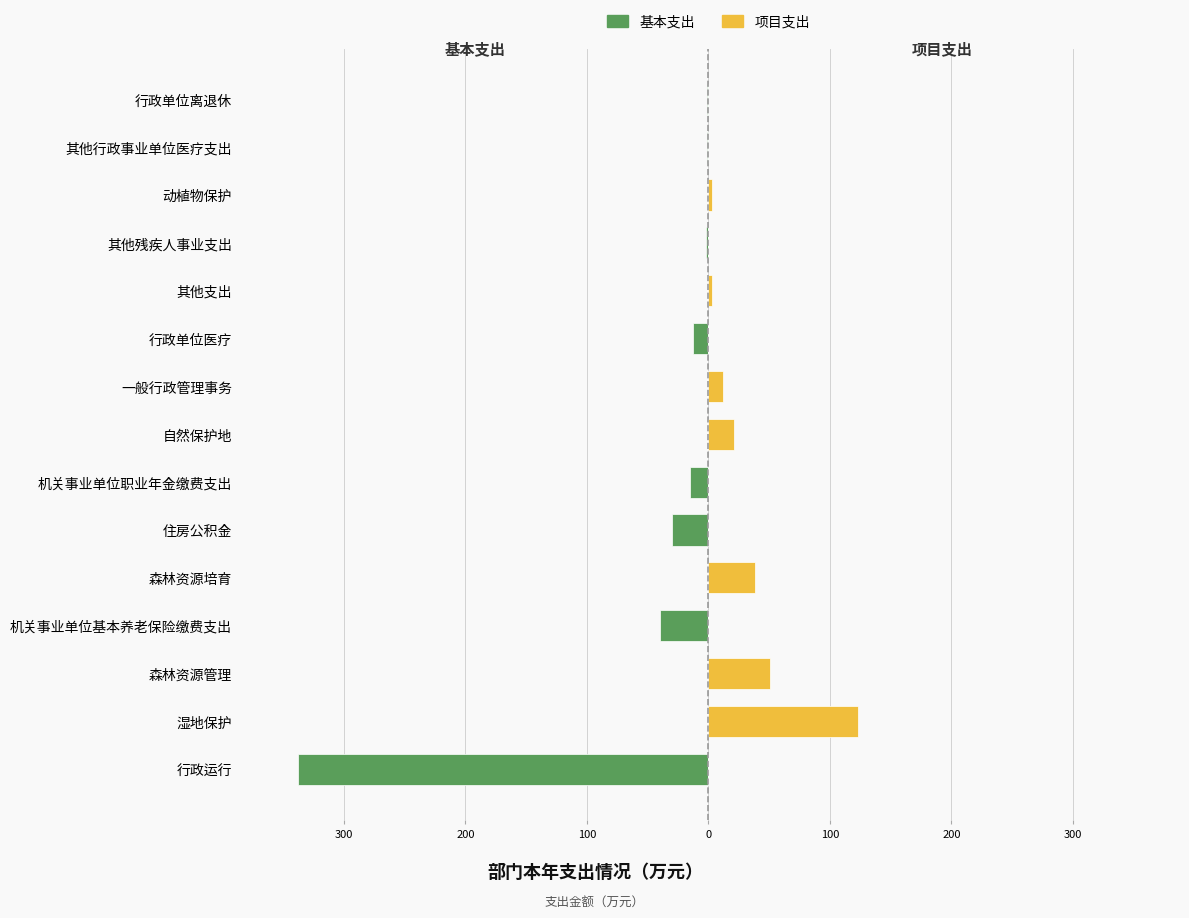

Are the bars grouped side by side (vs. stacked)?

Yes